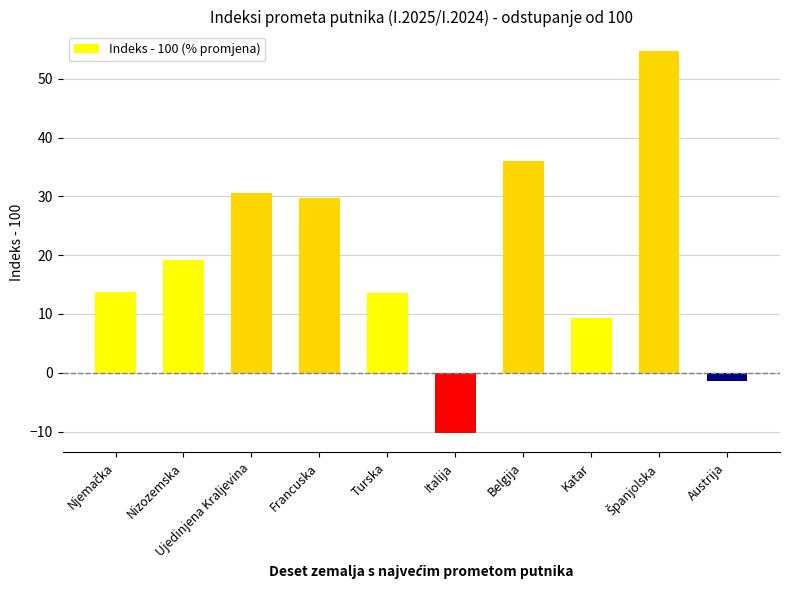

What is the average value?

19.5